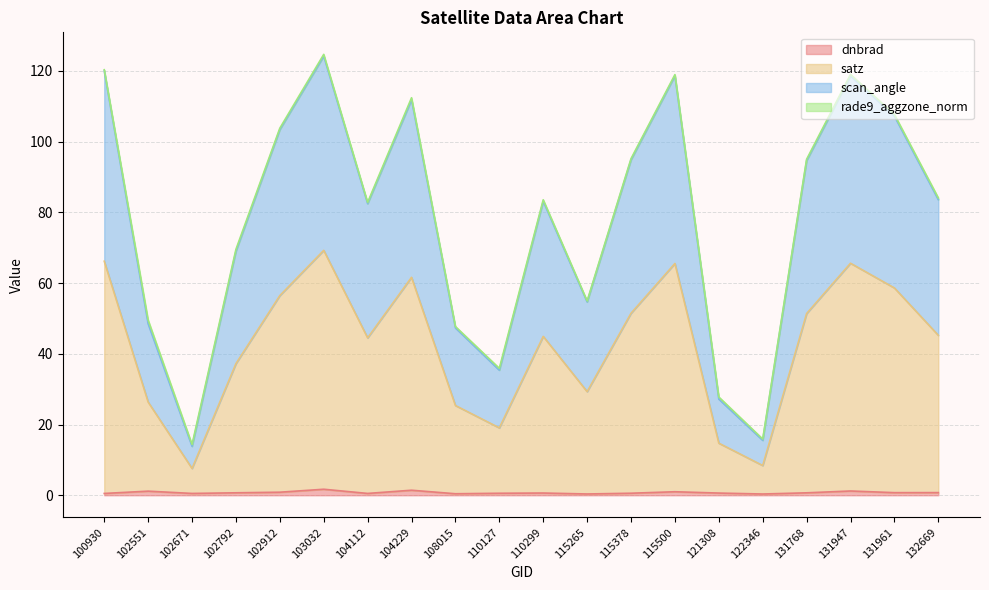

Which label corresponds to the largest value in the chart?

103032